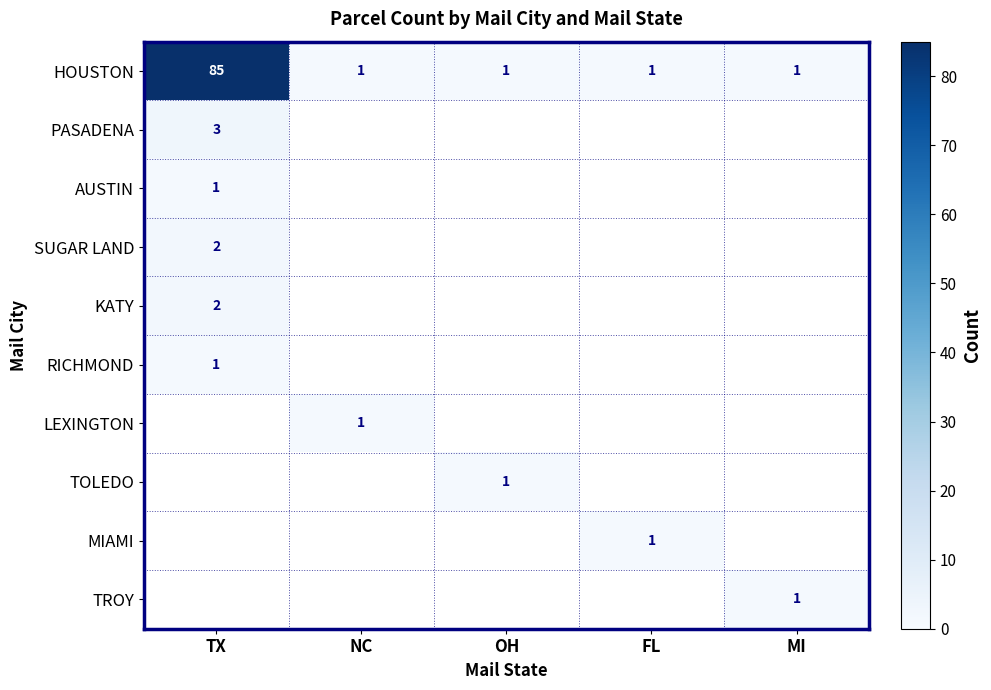

Count the number of categories in the chart.

5